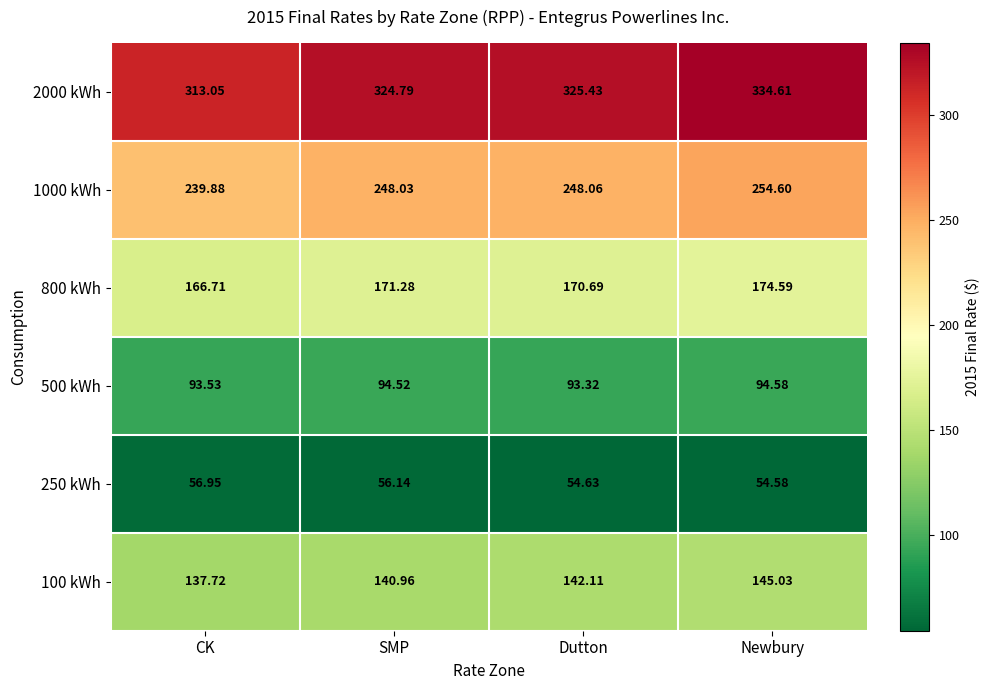

Which category has the highest value in the 100 kWh series?

Newbury